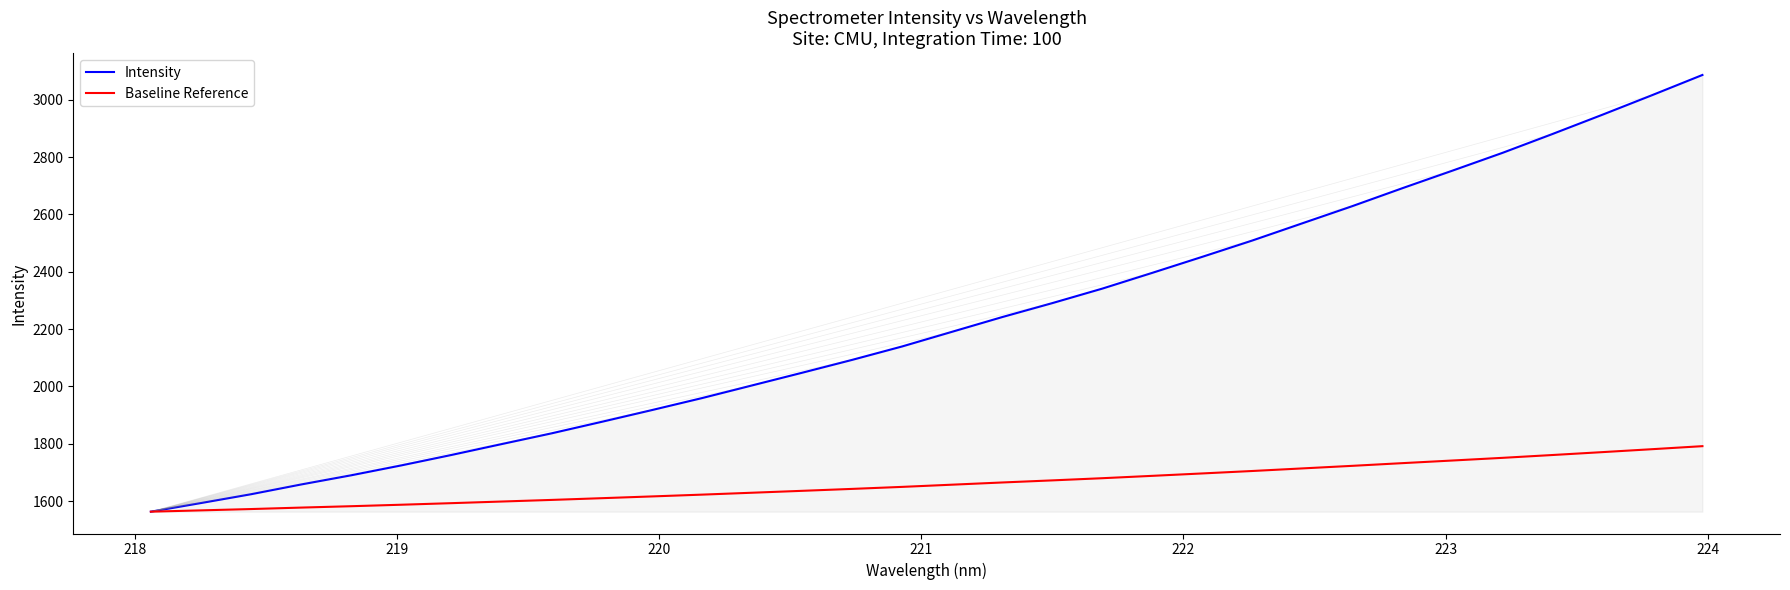

What is the minimum value shown in the chart?

1562.9